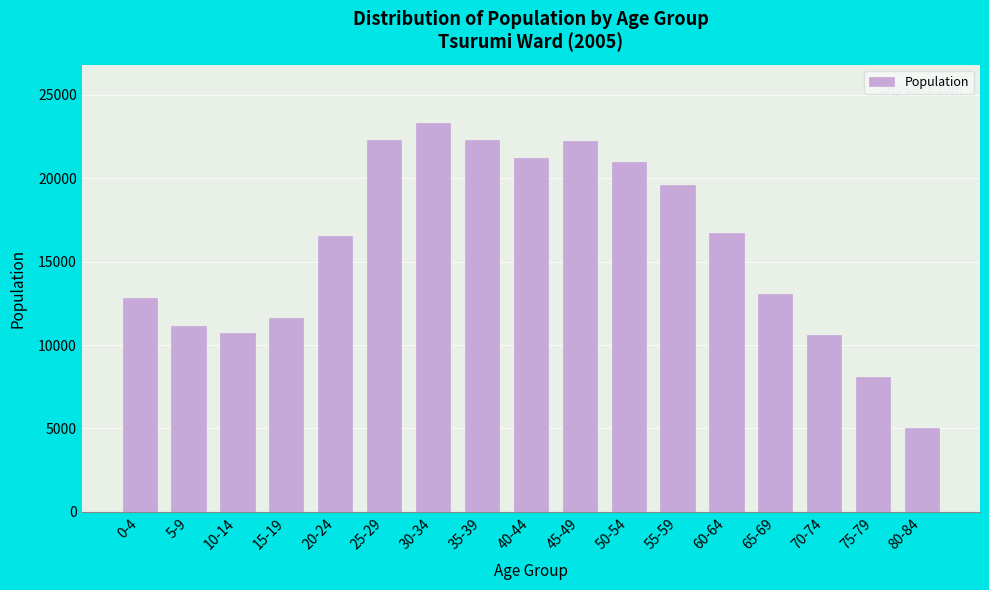

What is the average value?

15780